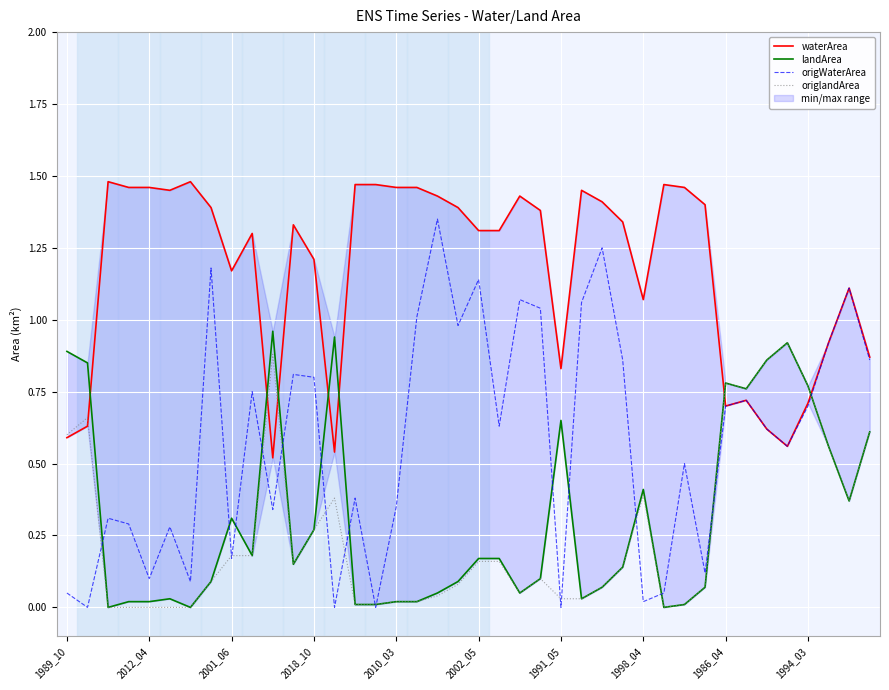

What is the difference between the second highest and minimum values in the landArea series?

0.9